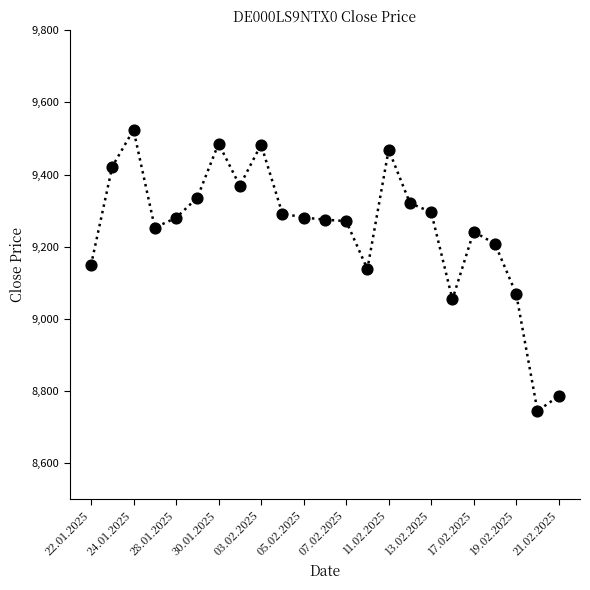

What is the difference between the maximum and minimum values?

779